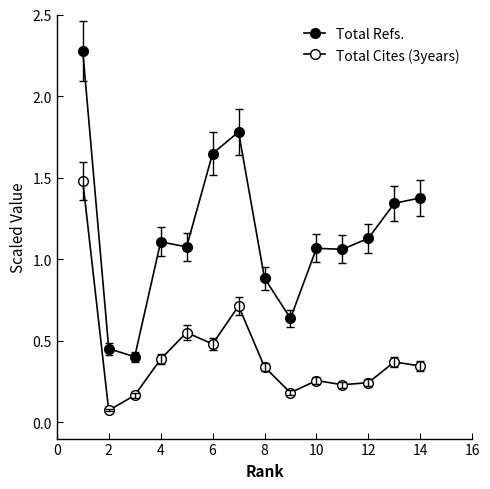

True or false: Total Refs. and Total Cites (3years) cross at least once.

False